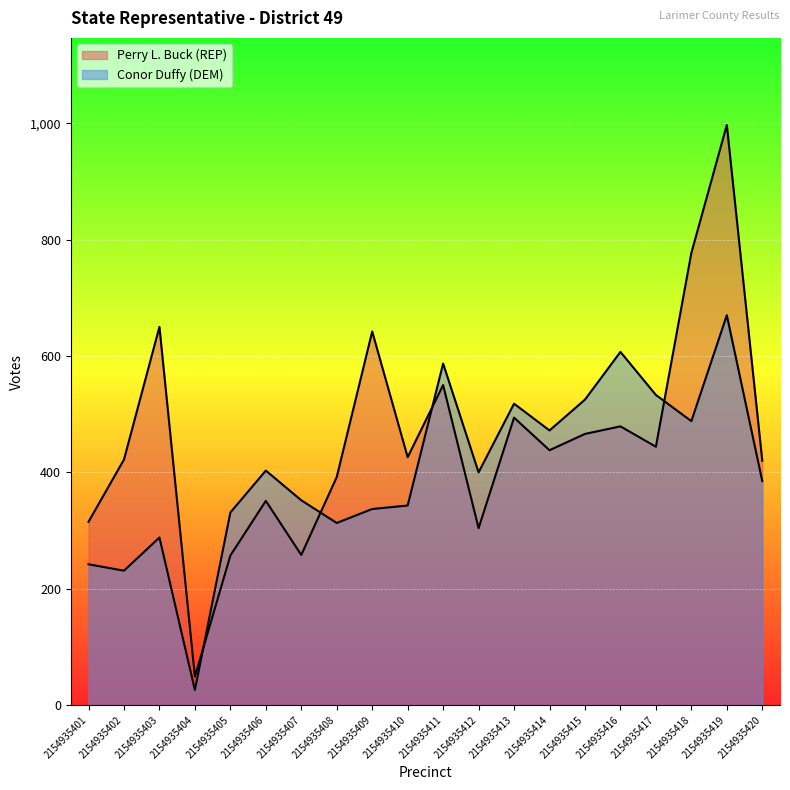

Reading left to right, transcribe all the data shown in this chart.

Perry L. Buck (REP): 2154935401=315	2154935402=422	2154935403=650	2154935404=49	2154935405=257	2154935406=351	2154935407=258	2154935408=392	2154935409=642	2154935410=426	2154935411=550	2154935412=304	2154935413=494	2154935414=438	2154935415=466	2154935416=479	2154935417=444	2154935418=777	2154935419=997	2154935420=420
Conor Duffy (DEM): 2154935401=242	2154935402=231	2154935403=288	2154935404=26	2154935405=331	2154935406=403	2154935407=352	2154935408=313	2154935409=337	2154935410=343	2154935411=587	2154935412=400	2154935413=518	2154935414=472	2154935415=525	2154935416=607	2154935417=533	2154935418=488	2154935419=670	2154935420=385